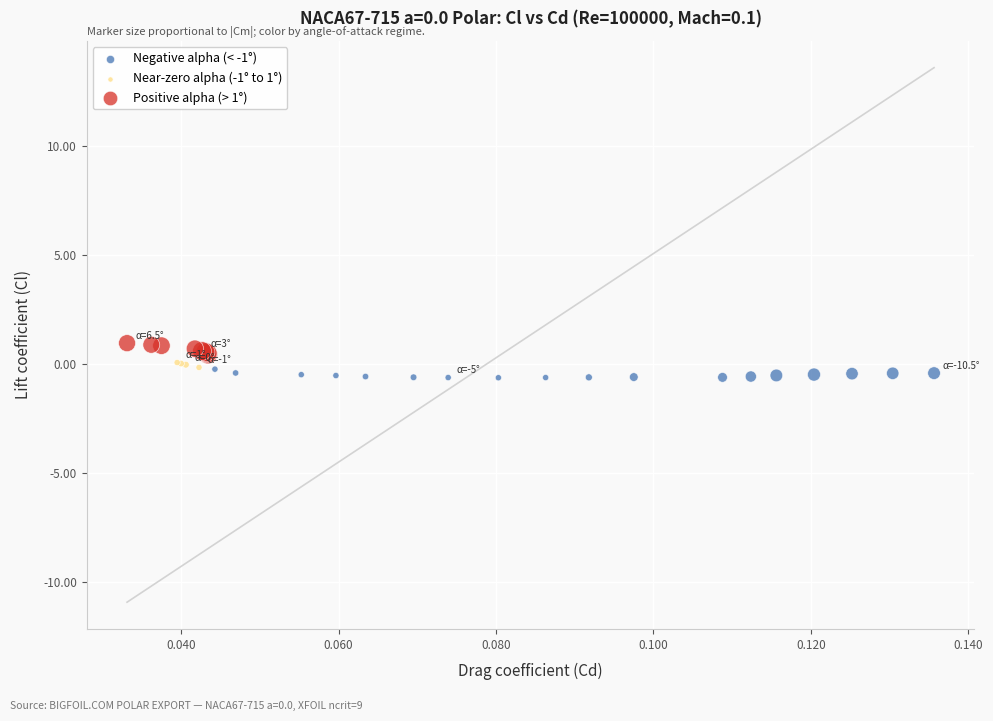

What are all the series names shown in the legend?

Negative alpha (< -1°), Near-zero alpha (-1° to 1°), Positive alpha (> 1°)